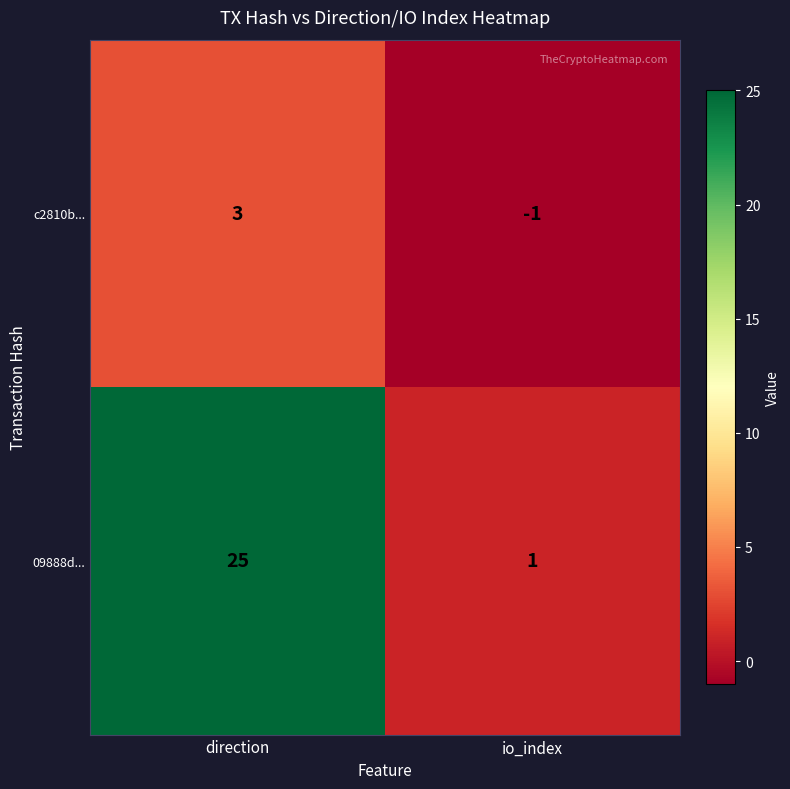

True or false: c2810b... has a value of -1 at io_index.

True